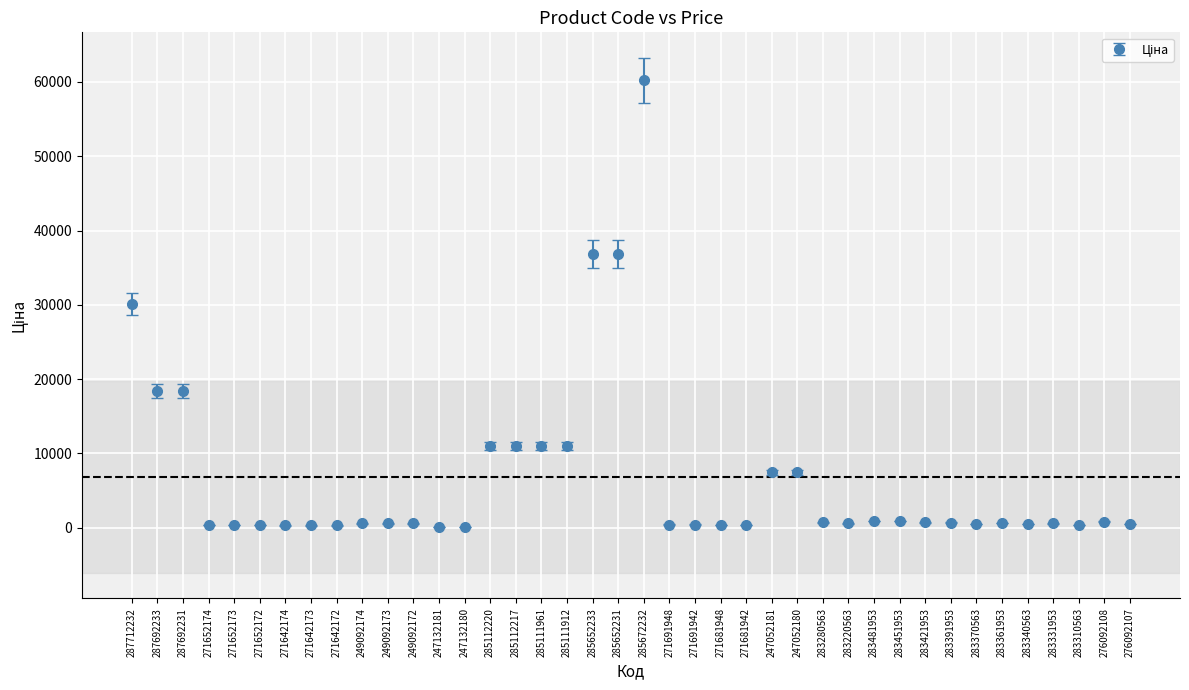

The chart shows a value of 6187.9 at 285111961. True or false?

False